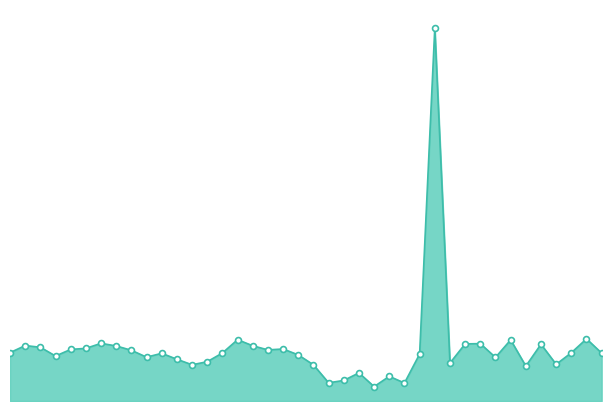

Which has a higher value, 15 or 16?

15